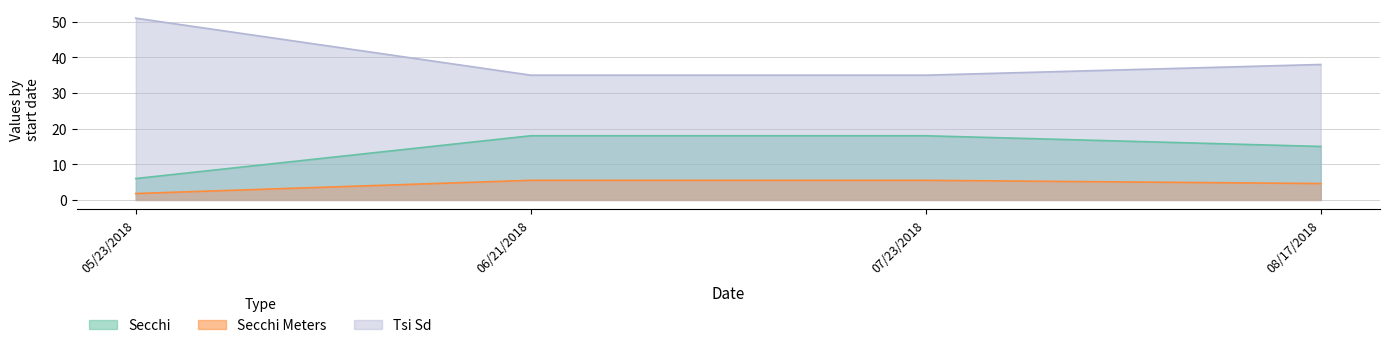

What are all the series names shown in the legend?

Secchi, Secchi Meters, Tsi Sd